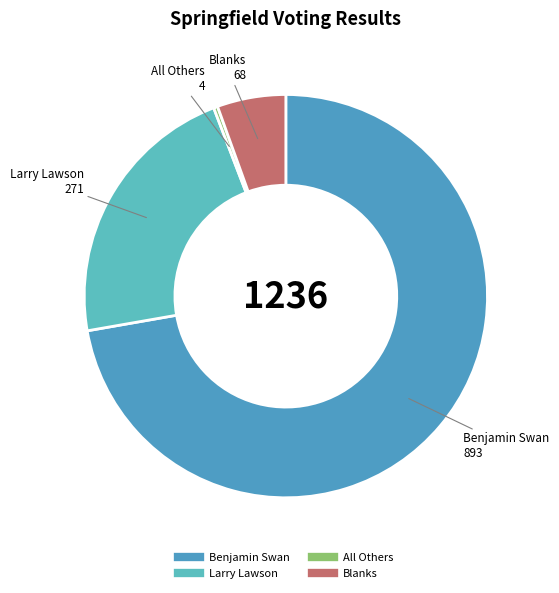

Which category has the smallest portion of the pie?

All Others